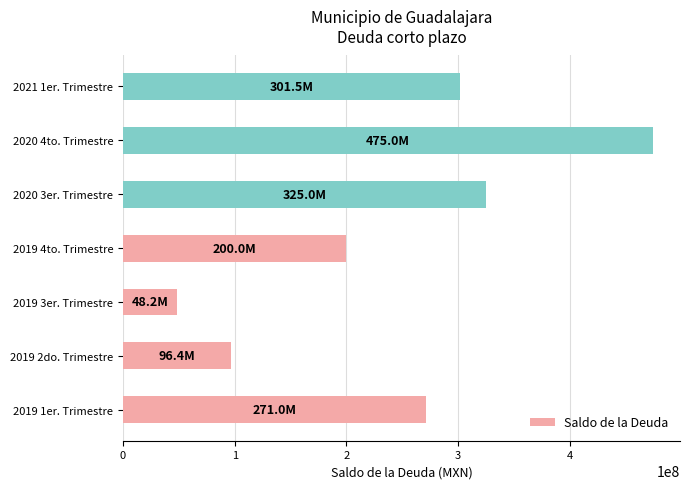

Which category has the highest value across all series?

2020 4to. Trimestre